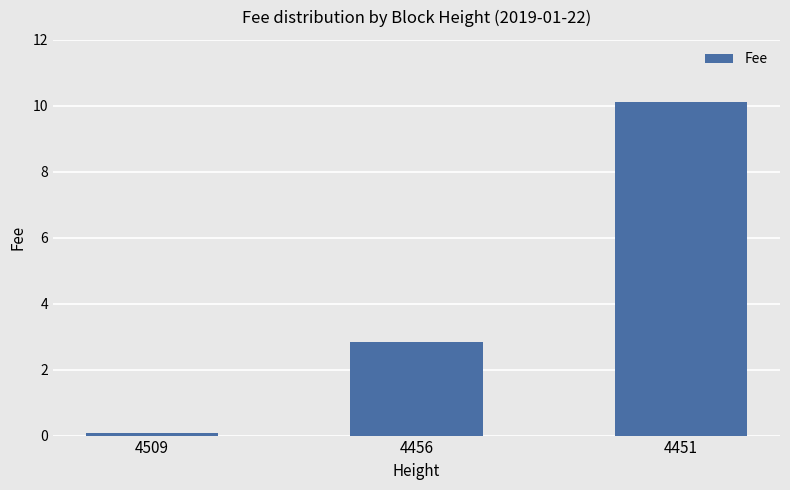

The chart shows a value of 0.1 at 4509. True or false?

True